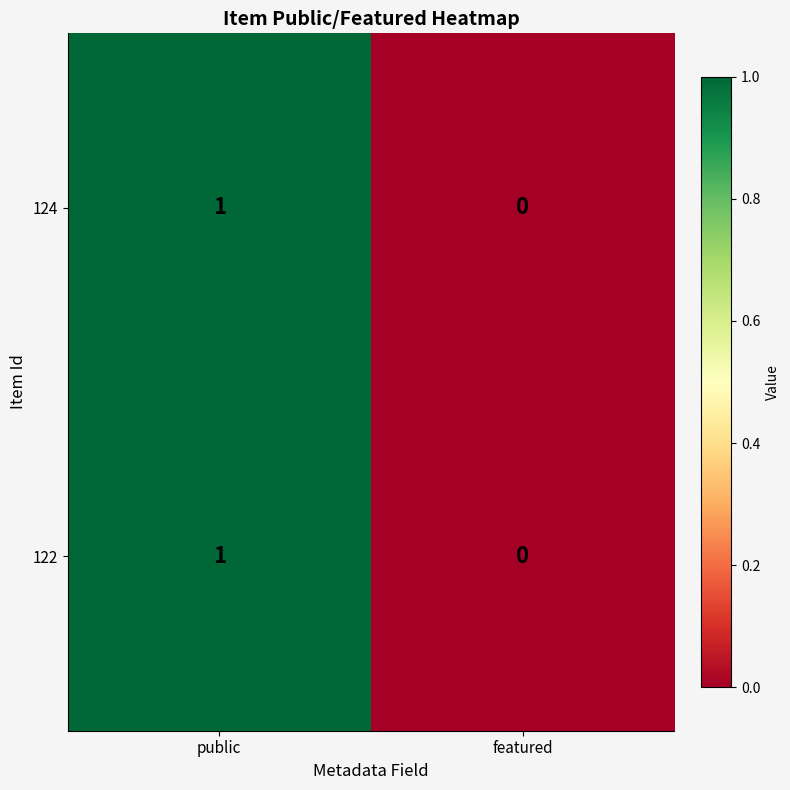

Is it true that 122 equals 1 at public?

True